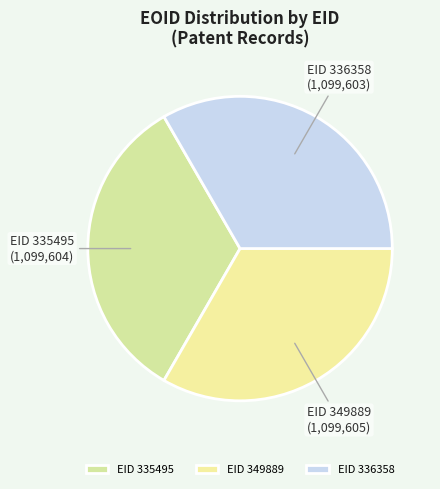

Approximately how many times larger is the value at EID 349889 compared to EID 335495?

1.0